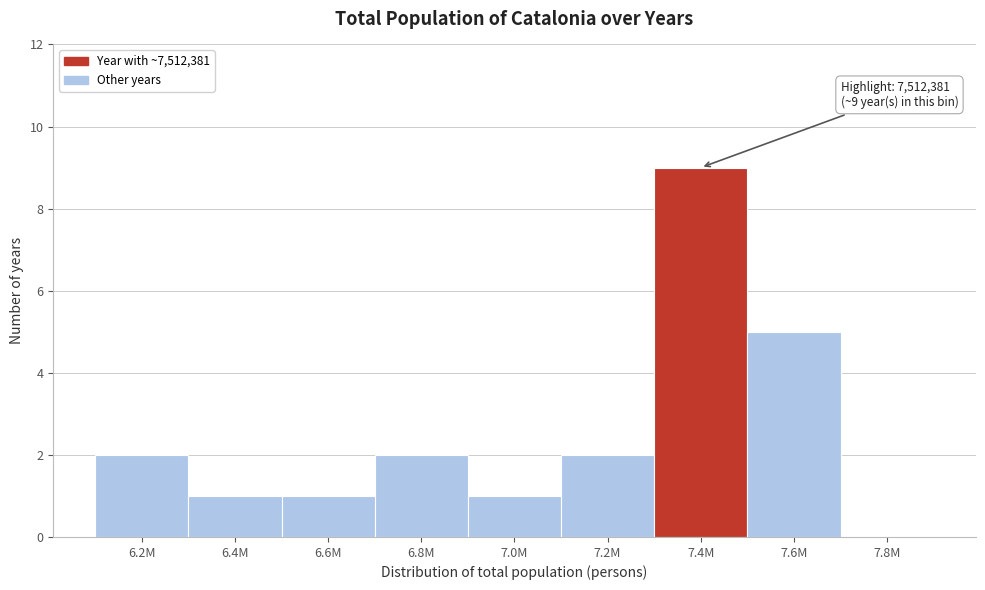

Reading right to left, what are all the values shown in this chart?

7.8M=0	7.6M=5	7.4M=9	7.2M=2	7.0M=1	6.8M=2	6.6M=1	6.4M=1	6.2M=2